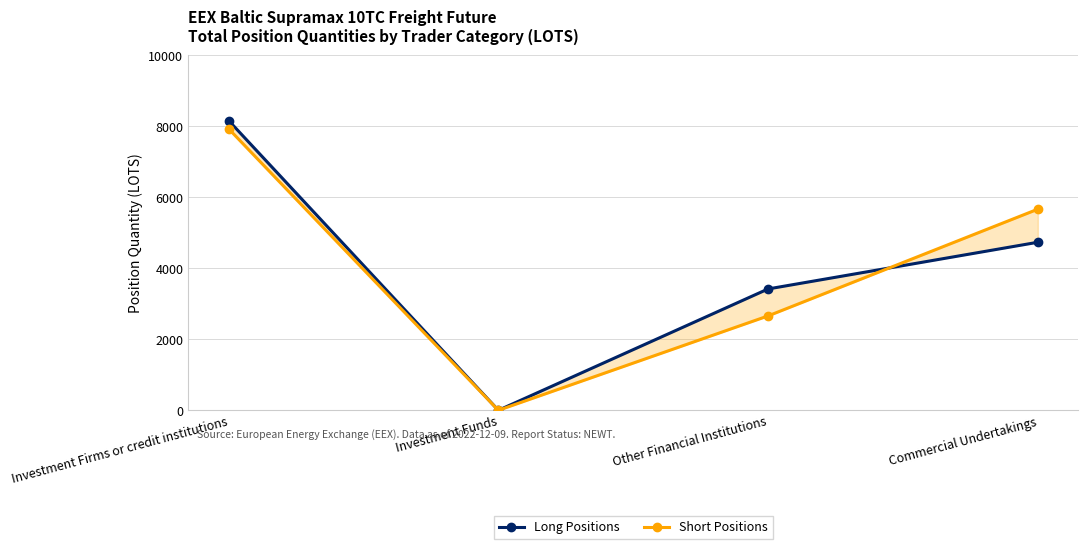

What is the difference between the maximum and second lowest values in the Long Positions series?

4741.7